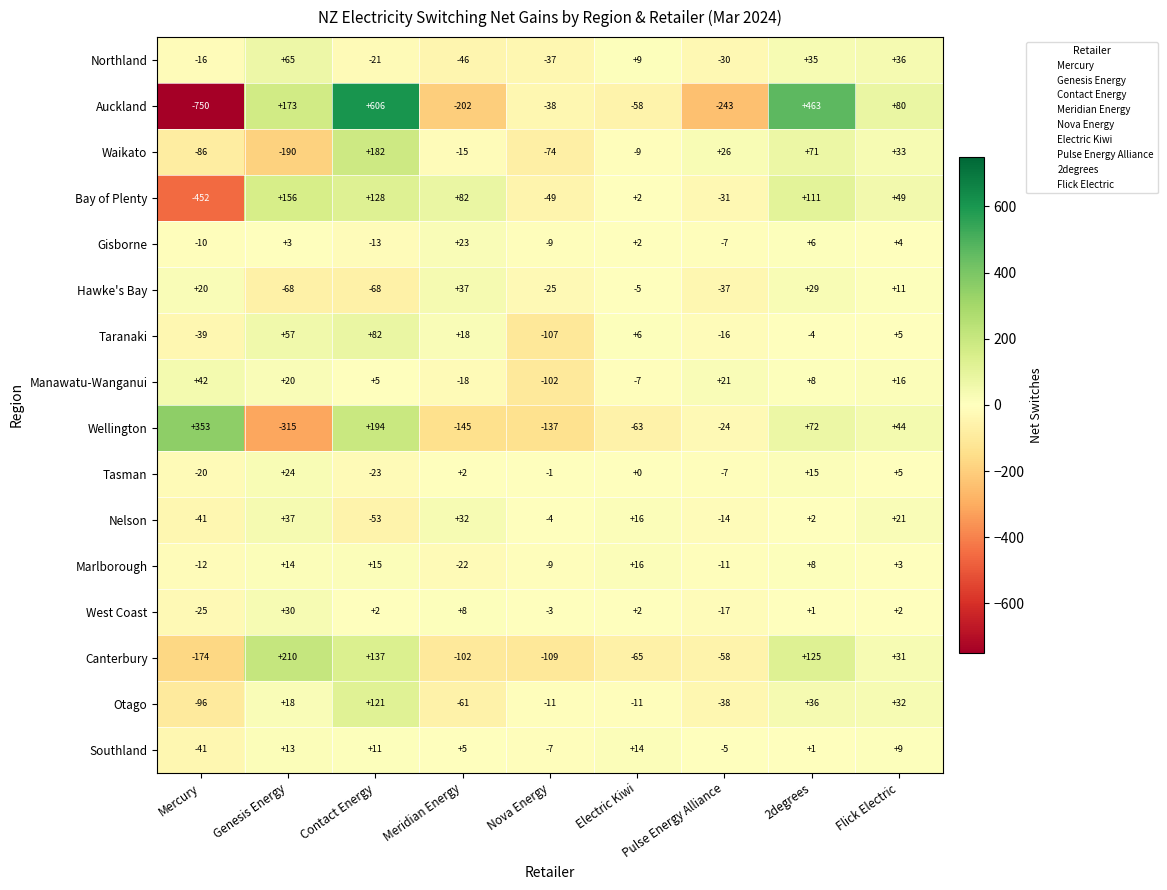

Count the number of categories in the chart.

9